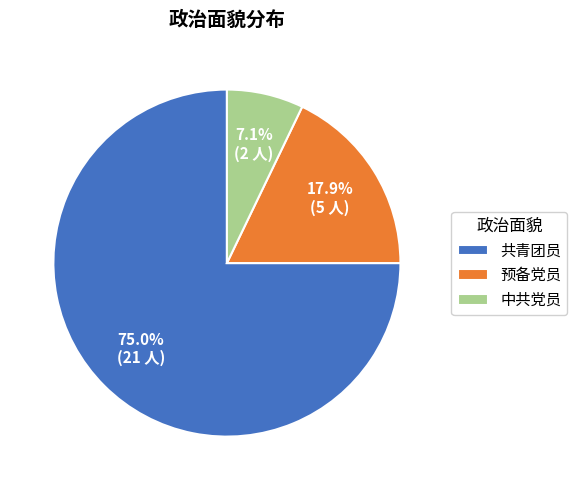

How many segments does this pie chart have?

3